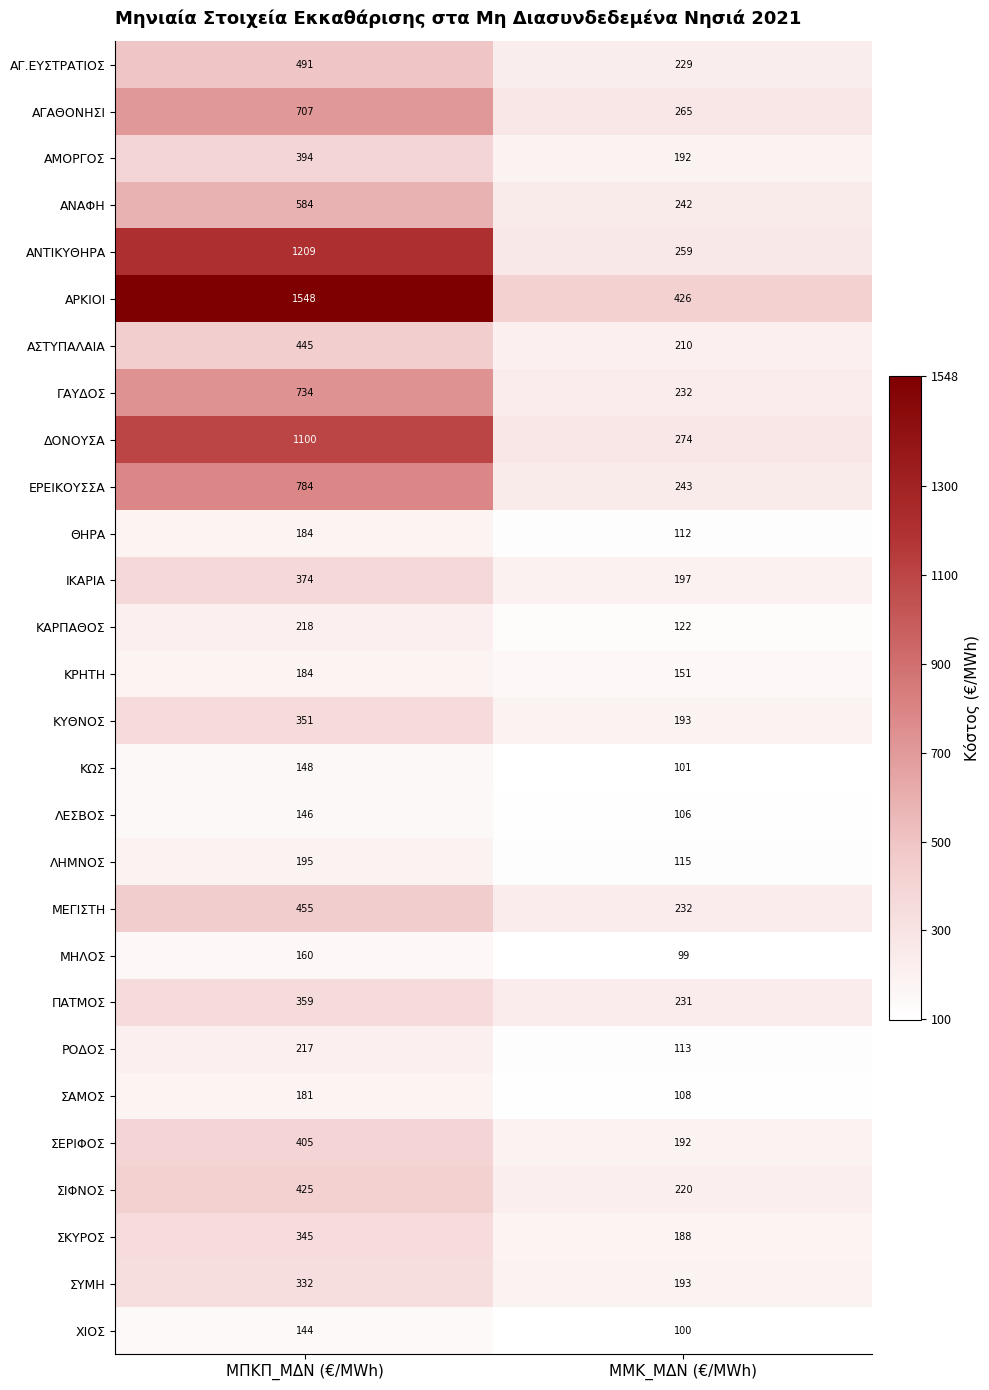

What is the difference between the maximum and minimum values in the ΣΕΡΙΦΟΣ series?

213